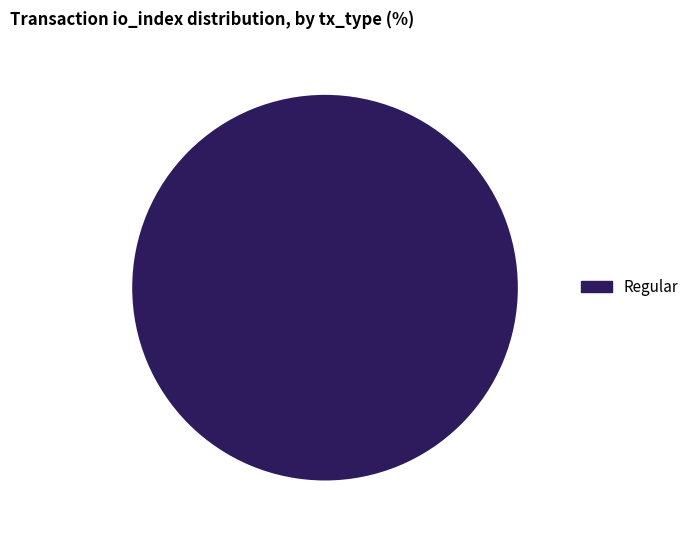

Does any single category account for the majority?

Yes